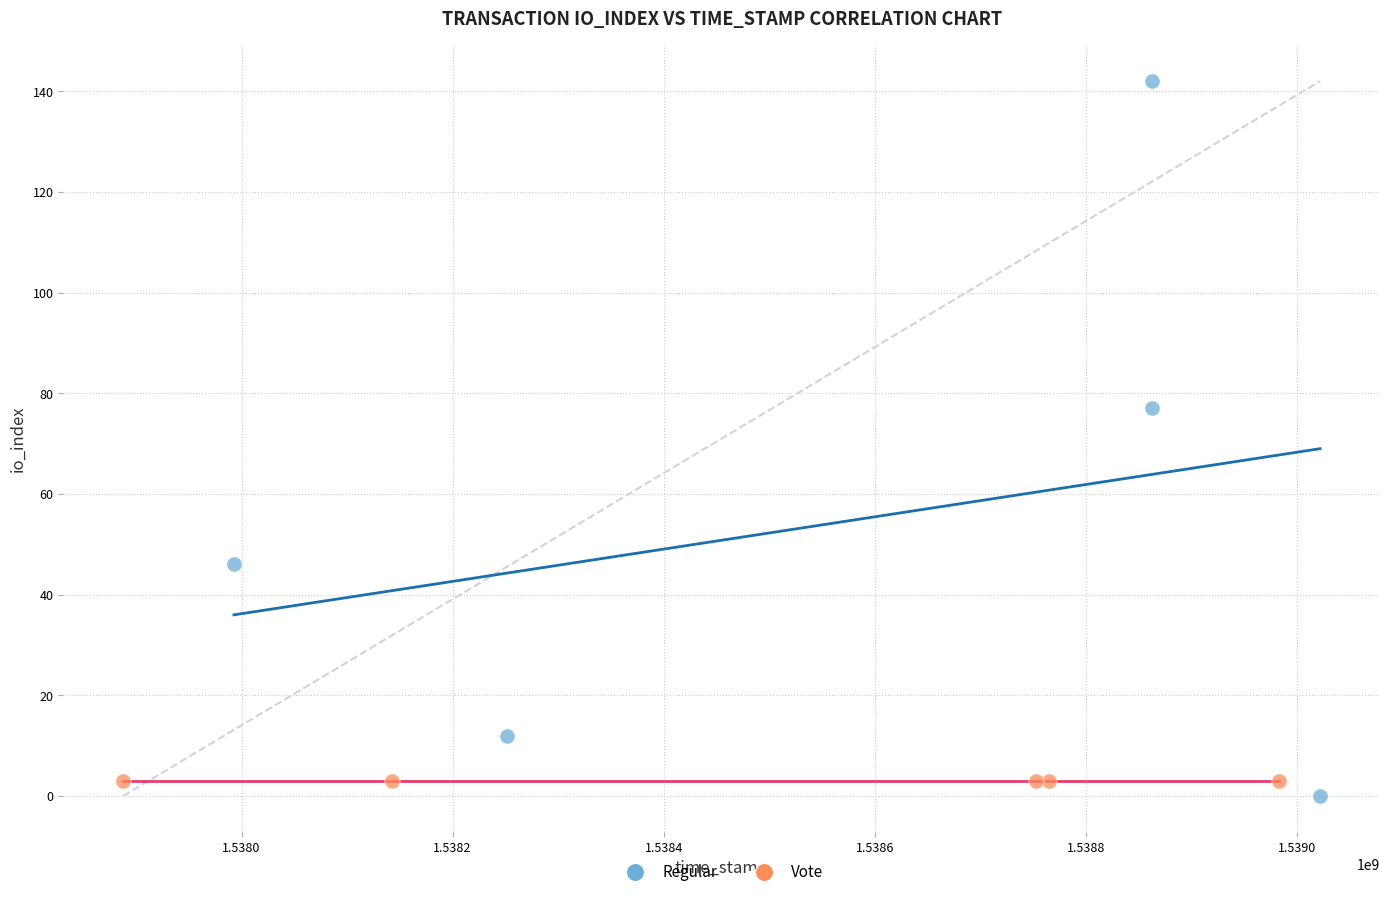

Which series reaches the maximum Y coordinate?

Regular